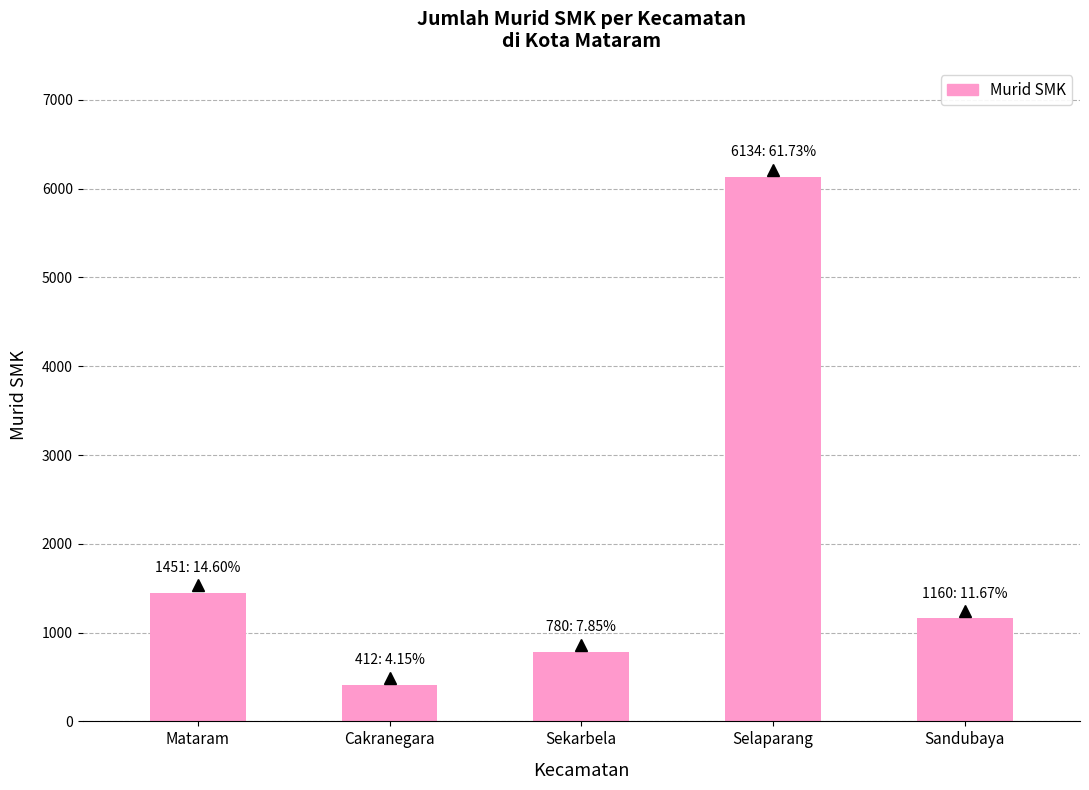

What is the sum of all values?

9937